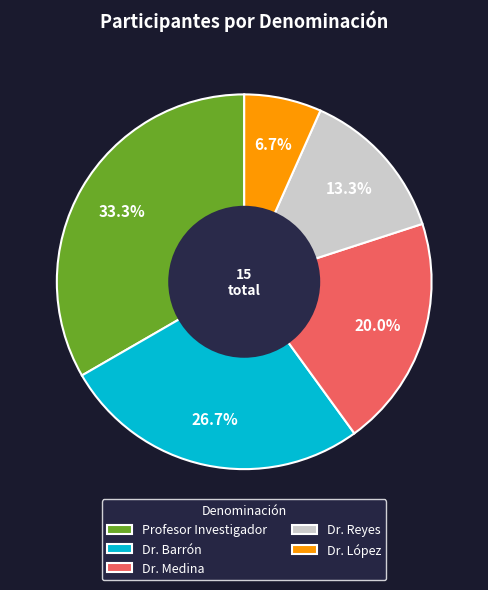

What portion of the pie excludes Dr. Barrón?

73.3%